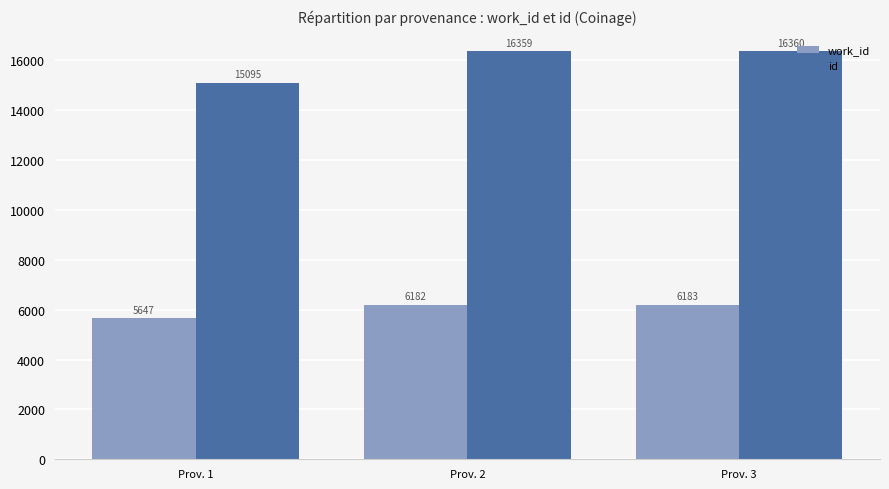

Which label corresponds to the largest value in the chart?

Prov. 3